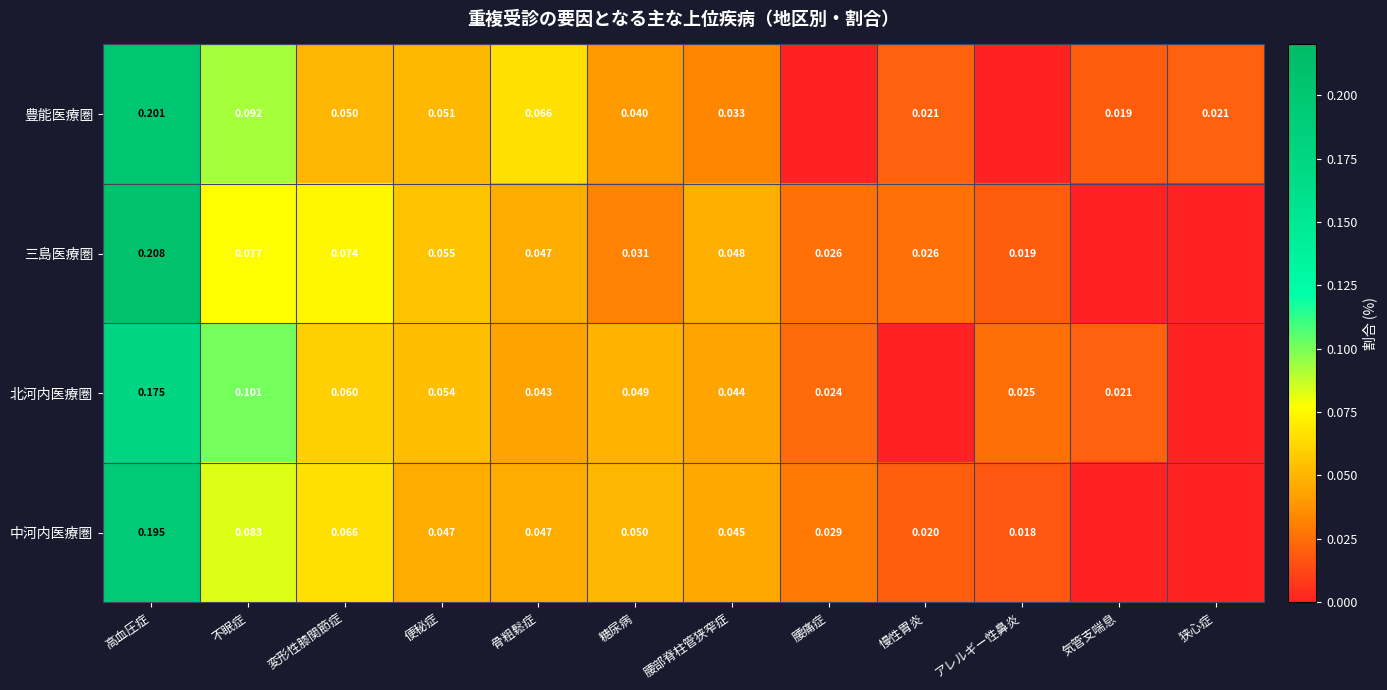

Is the value of 三島医療圏 at 骨粗鬆症 greater than the value of 中河内医療圏 at 腰痛症?

Yes